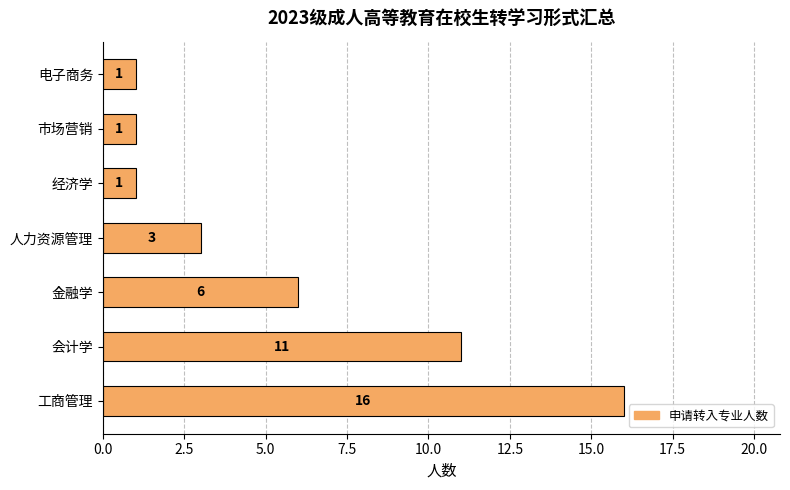

The chart shows a value of 3 at 人力资源管理. True or false?

True